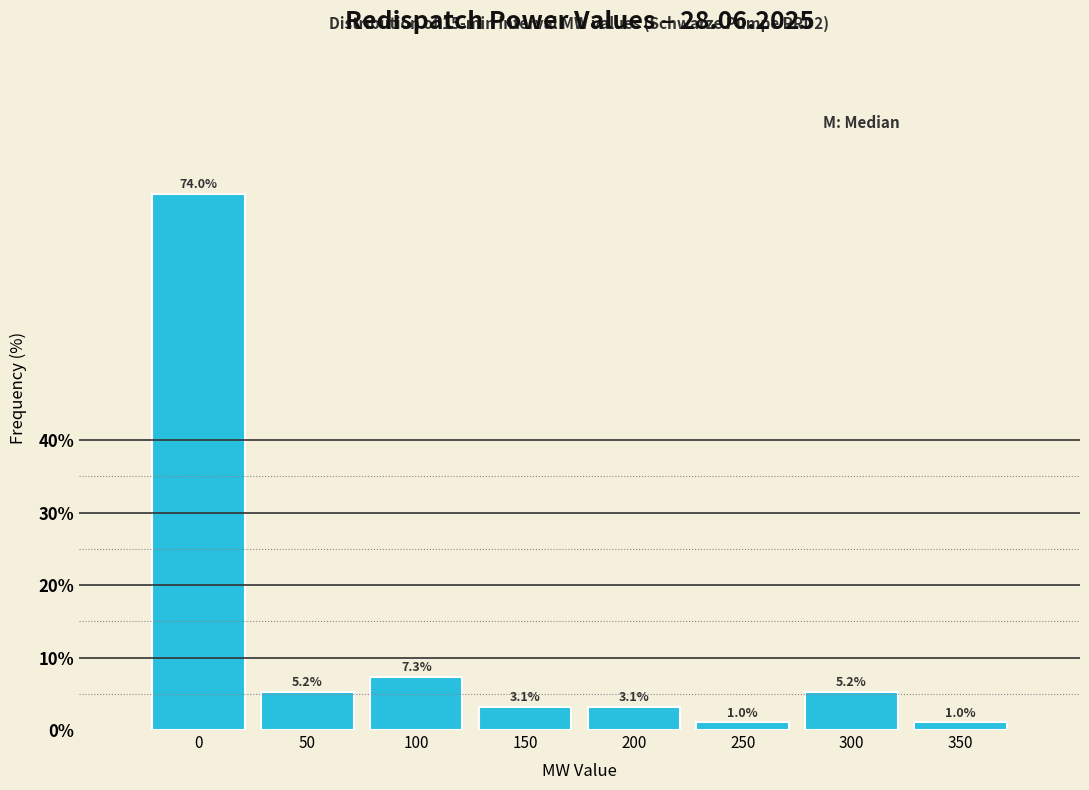

Reading left to right, extract all data points from this chart.

0=74.0	50=5.2	100=7.3	150=3.1	200=3.1	250=1.0	300=5.2	350=1.0